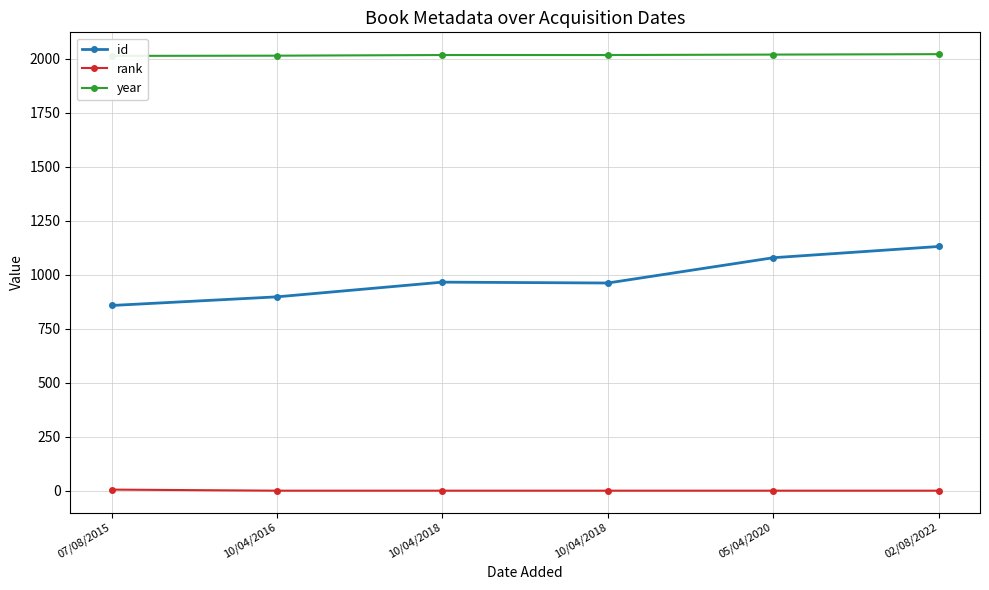

At which label is year closest to 2017?

10/04/2018